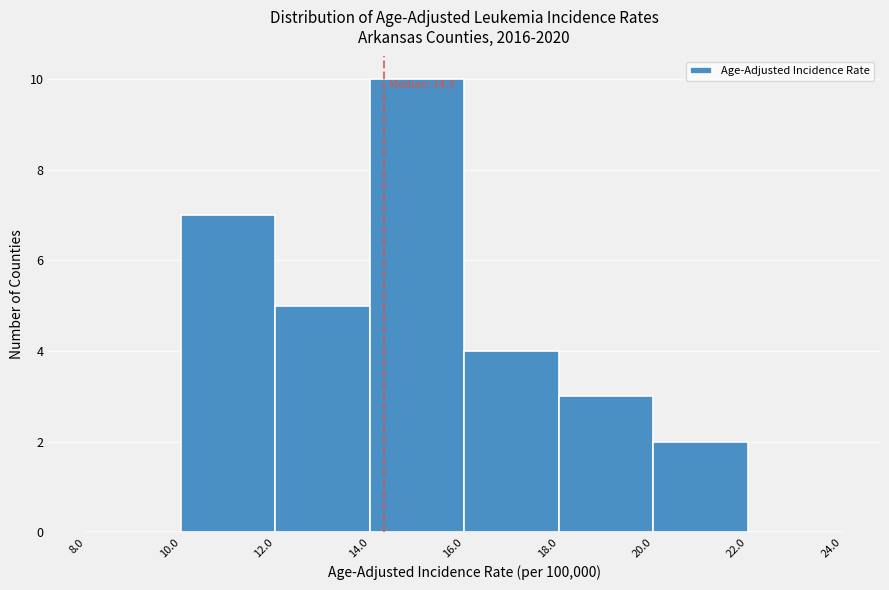

Over which range of the x-axis is the bar tallest?

14.0 to 16.0